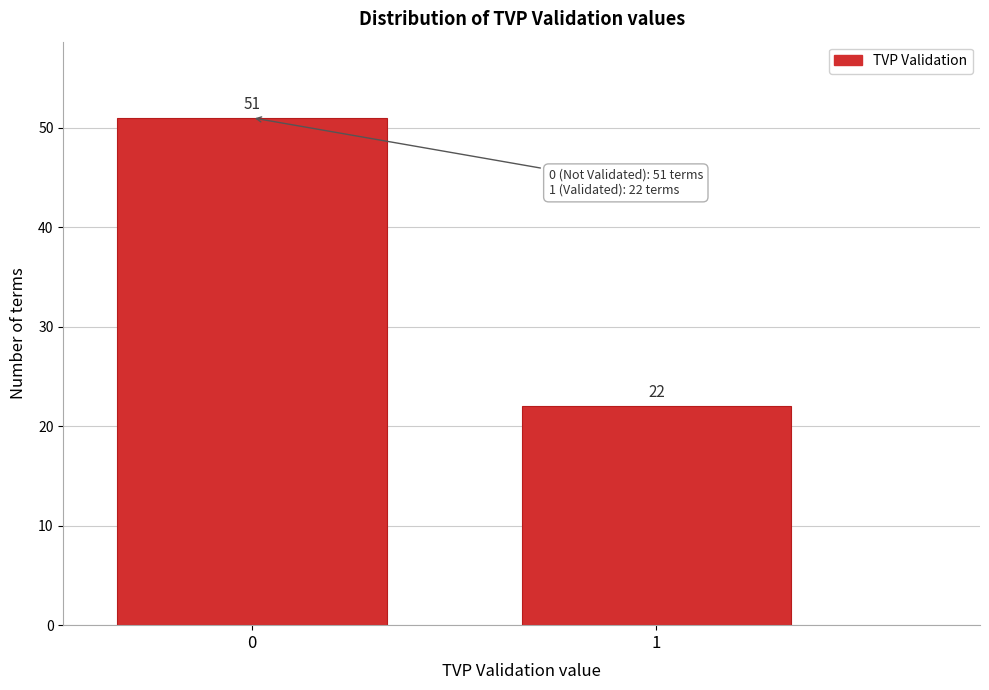

Reading left to right, list all the values displayed in this chart.

51	22